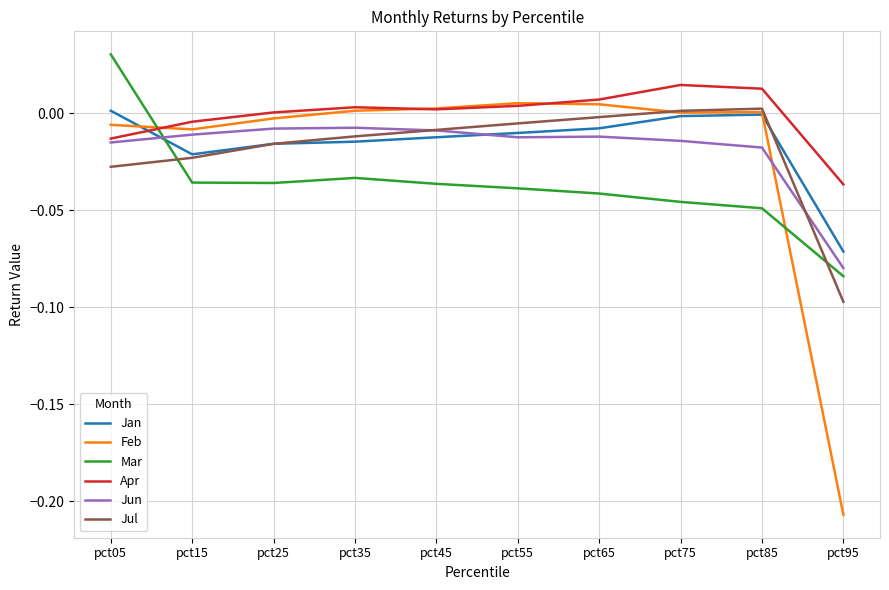

Which series has the largest total across all categories?

Apr